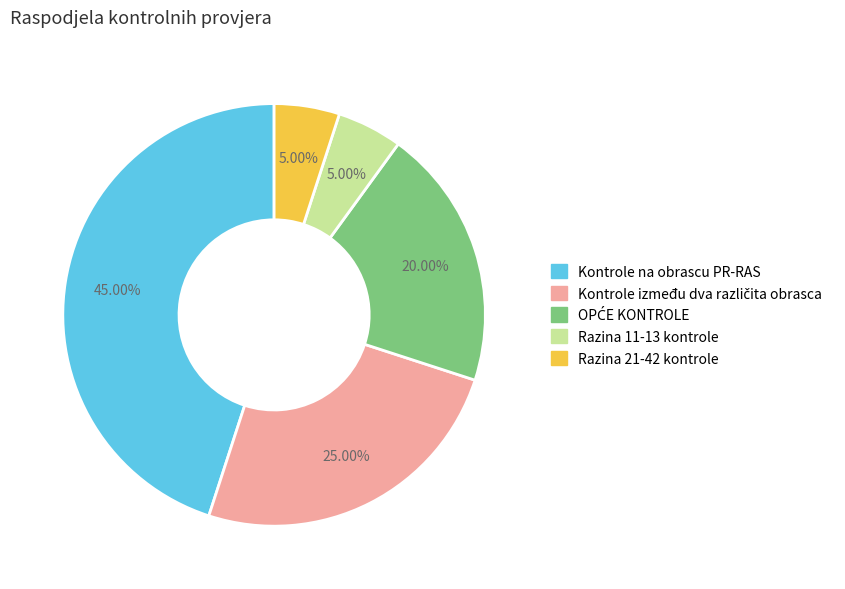

Which has a higher value, Razina 21-42 kontrole or Kontrole na obrascu PR-RAS?

Kontrole na obrascu PR-RAS